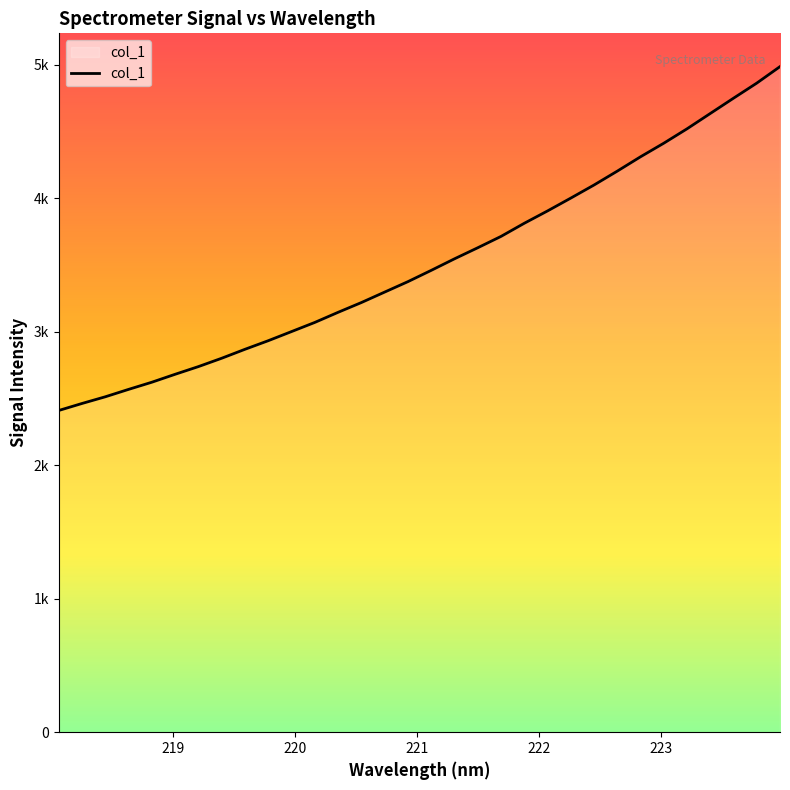

Does the chart have visible grid lines?

No